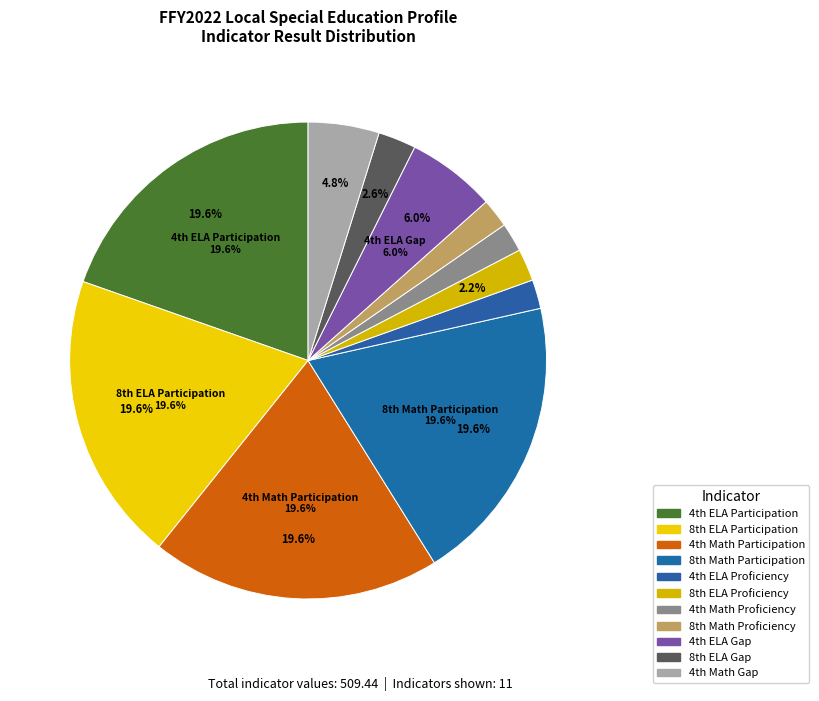

To the nearest percent, what is the average slice percentage?

9%